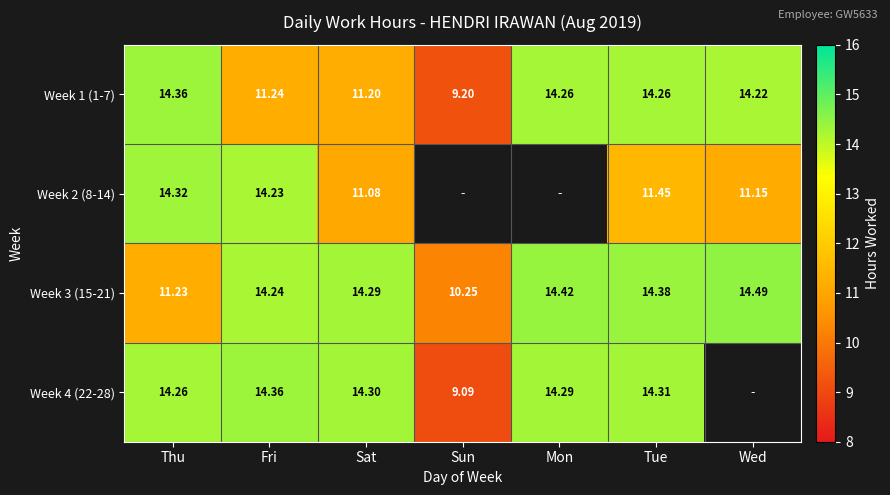

What is the smallest value displayed?

9.1